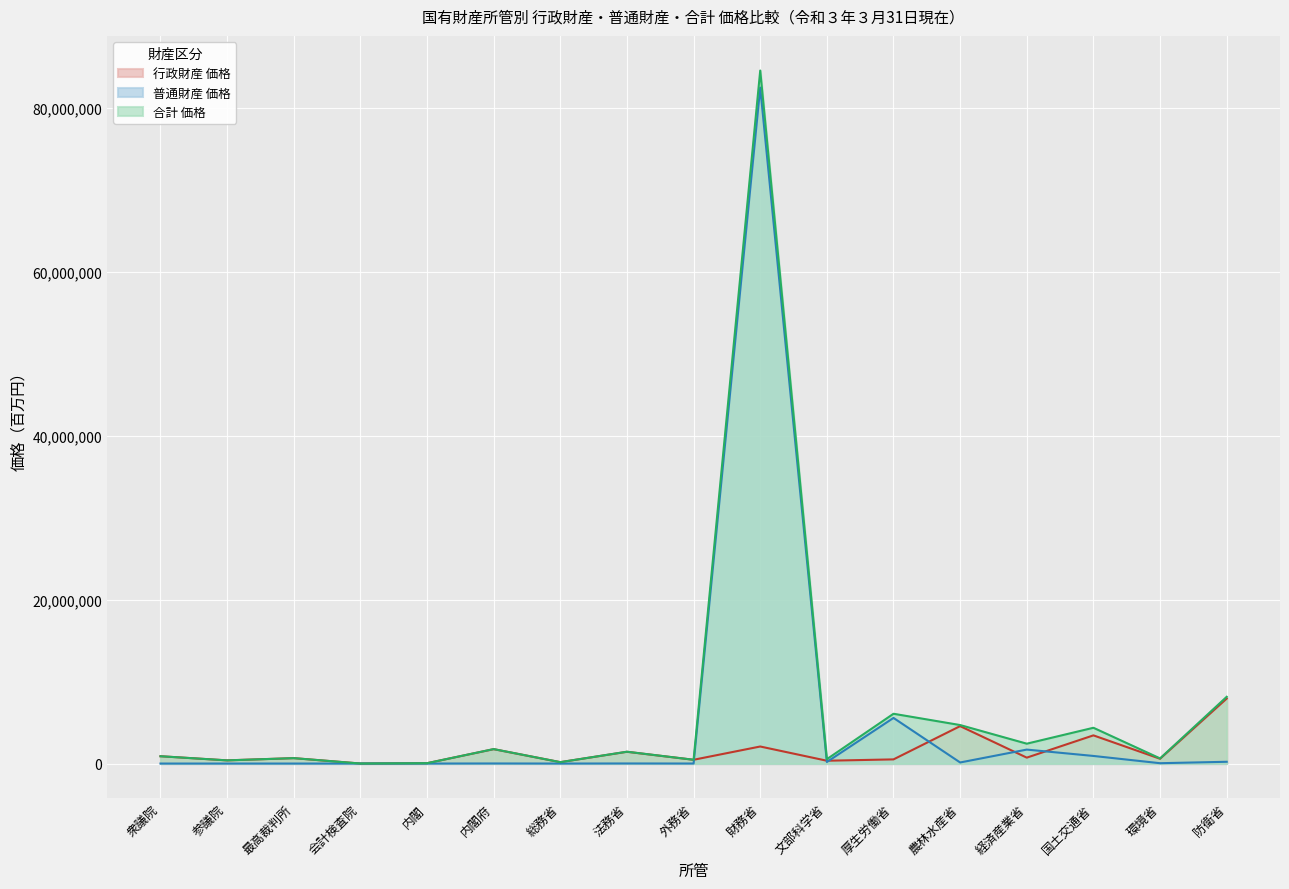

What is the value of the 普通財産 価格 point at the 6th from the left?

9492